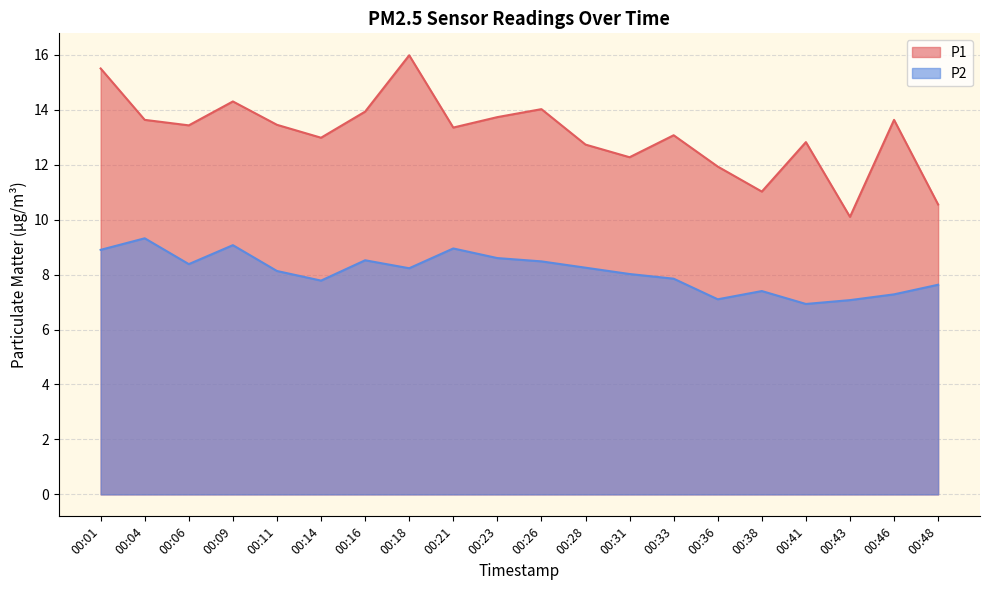

At how many categories does at least one series exceed 8?

20